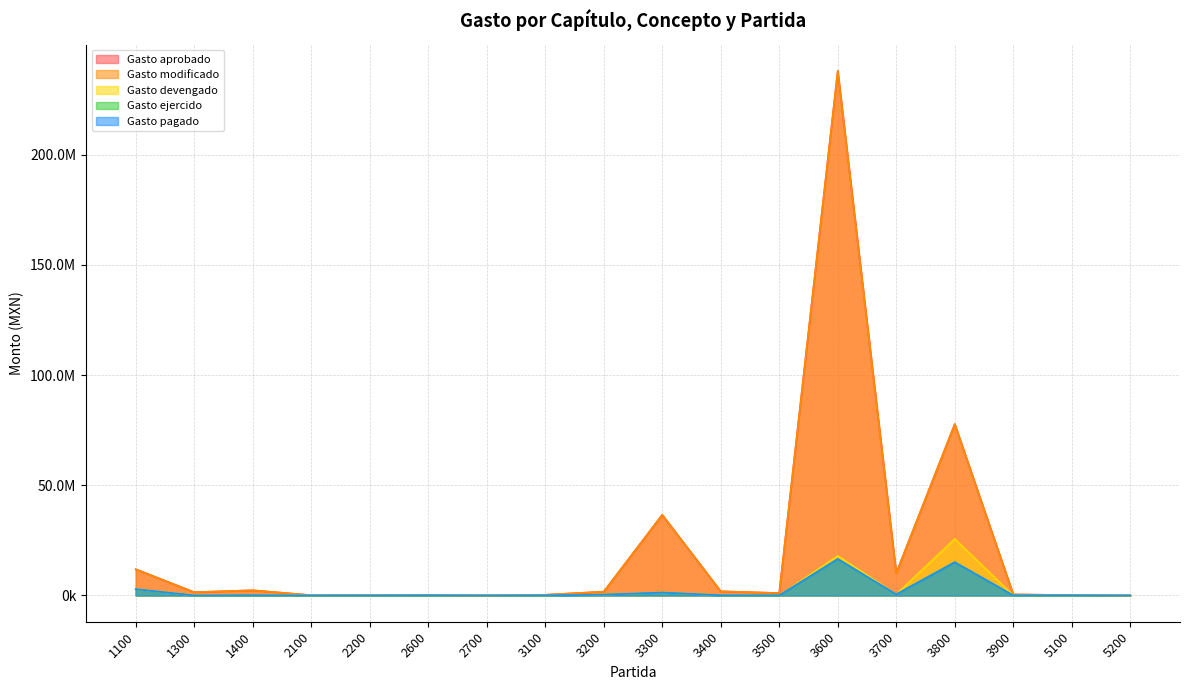

At which label does Gasto pagado first exceed 56382?

1100